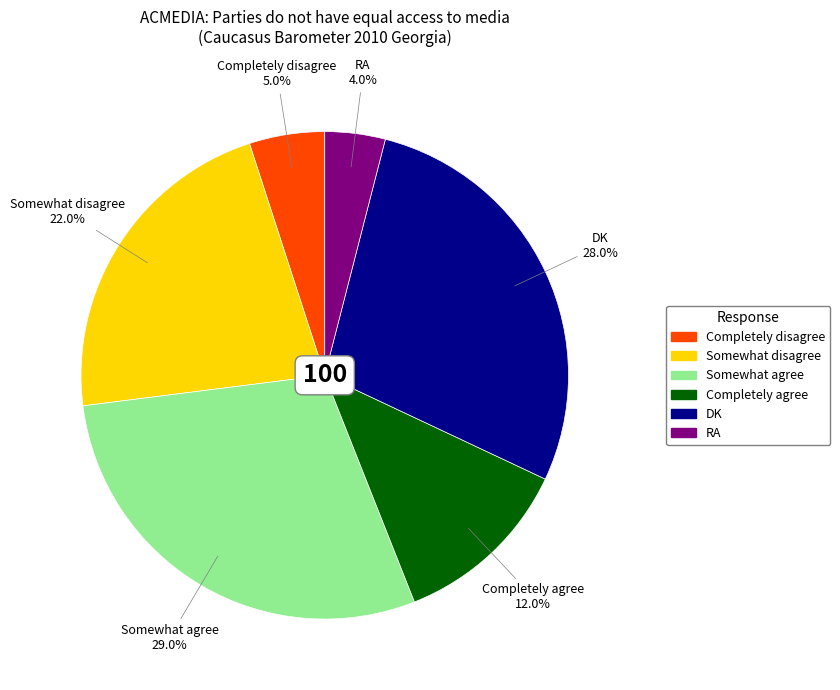

To the nearest percent, what percentage of the pie is Somewhat agree?

29%